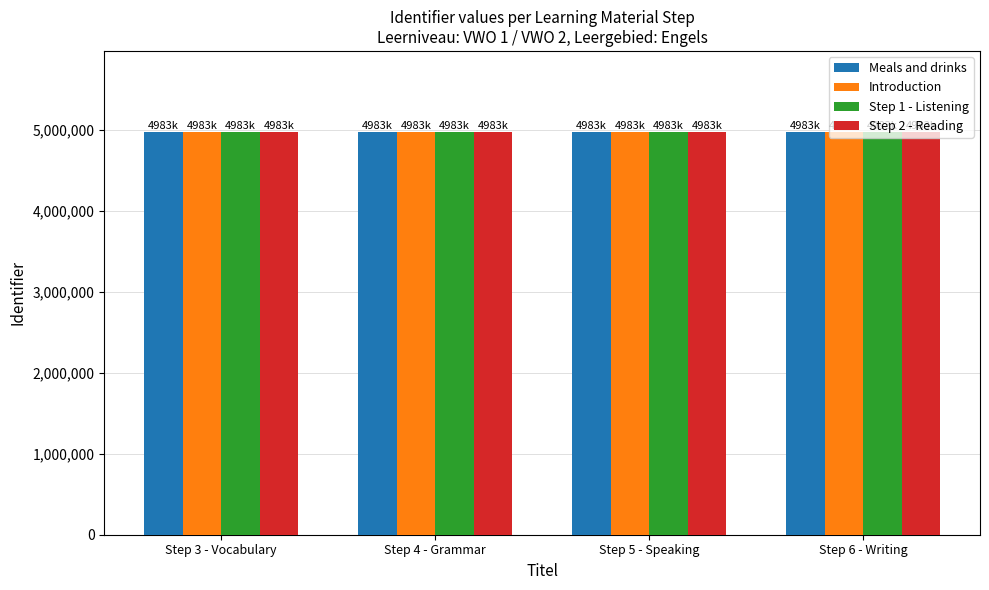

The value of Introduction at Step 6 - Writing is 4983598. True or false?

True